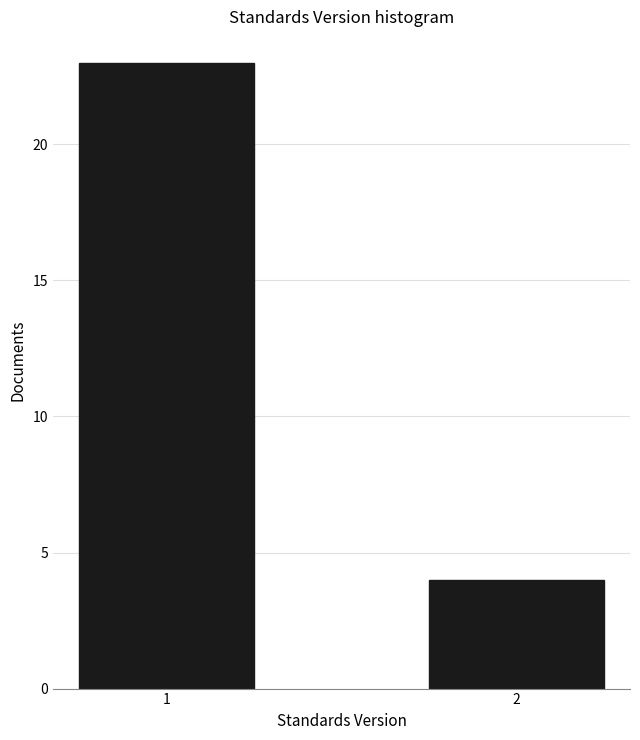

Reading left to right, transcribe all the data shown in this chart.

23	4